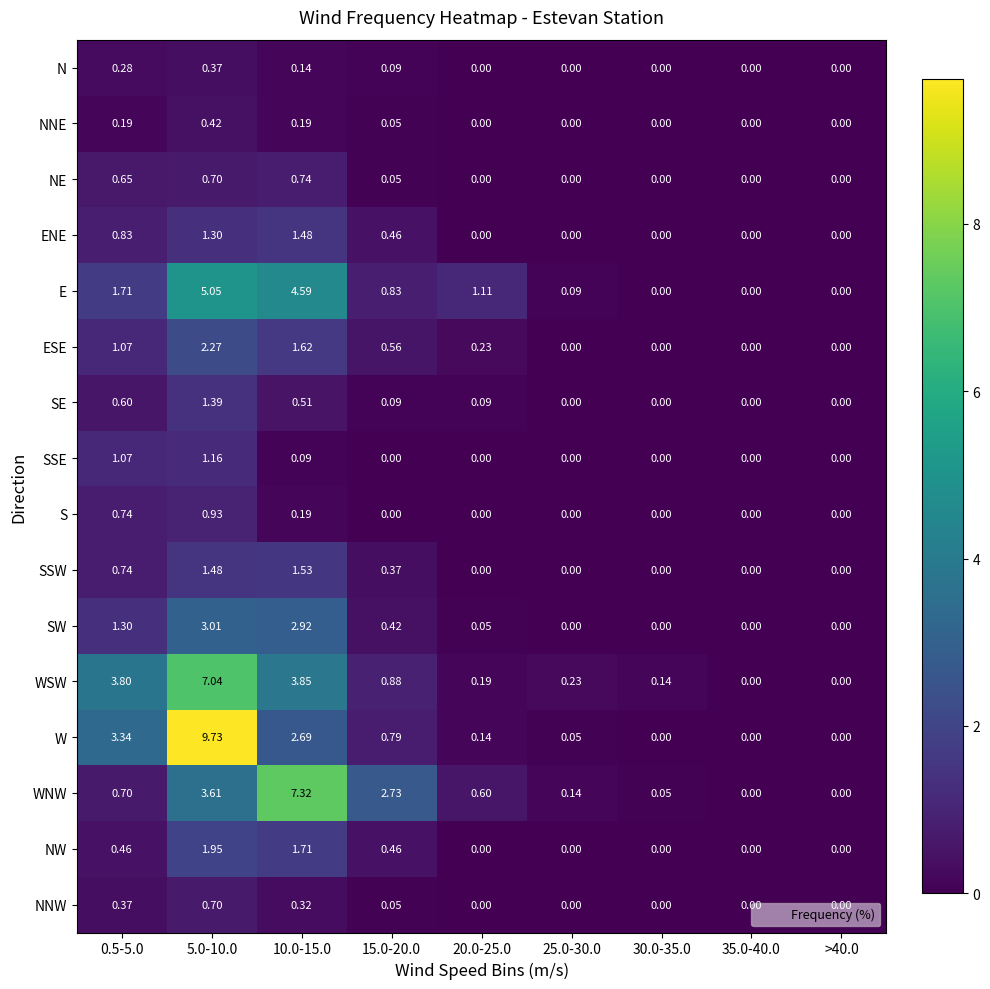

Which series has the largest total across all categories?

W